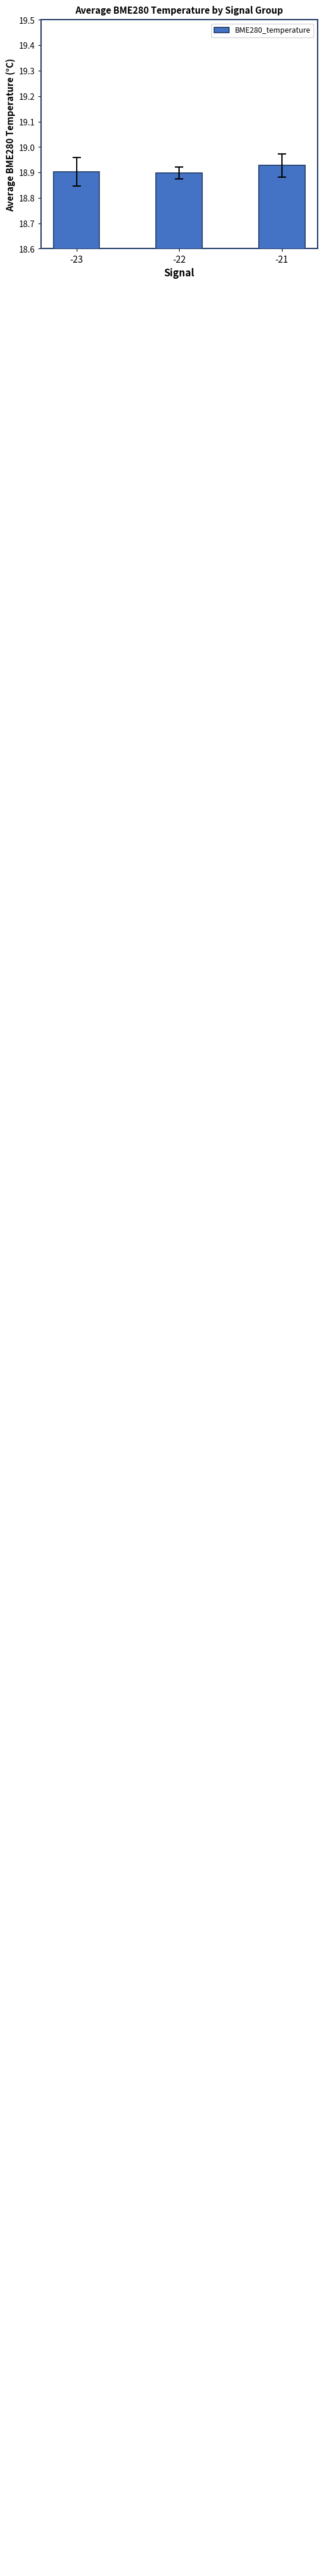

What is the greatest value displayed?

18.9